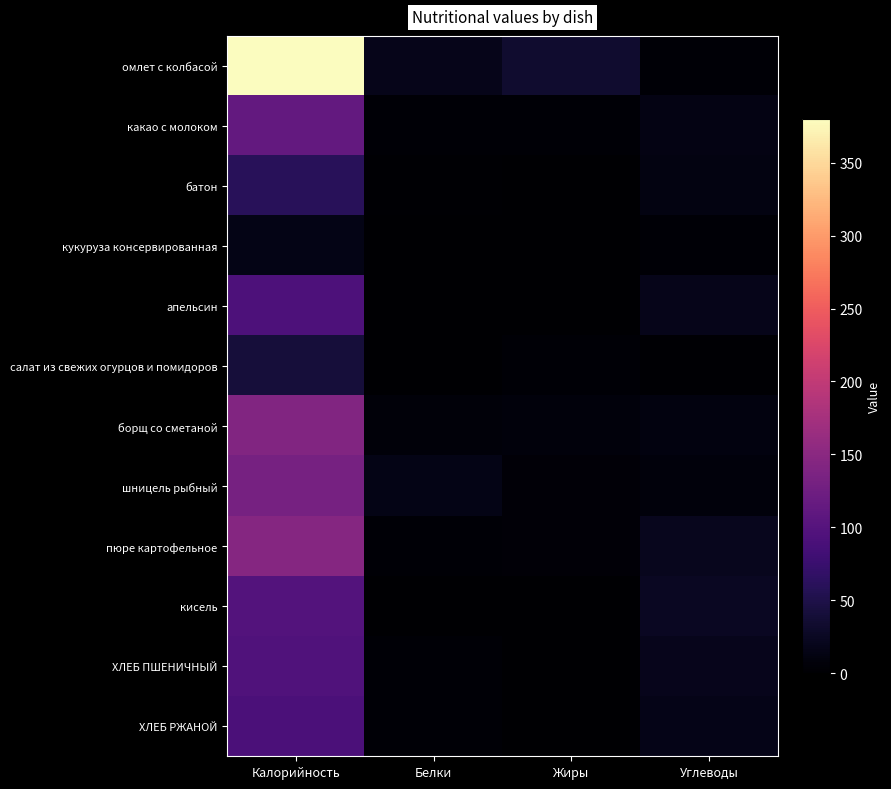

How many distinct data groups are displayed?

12